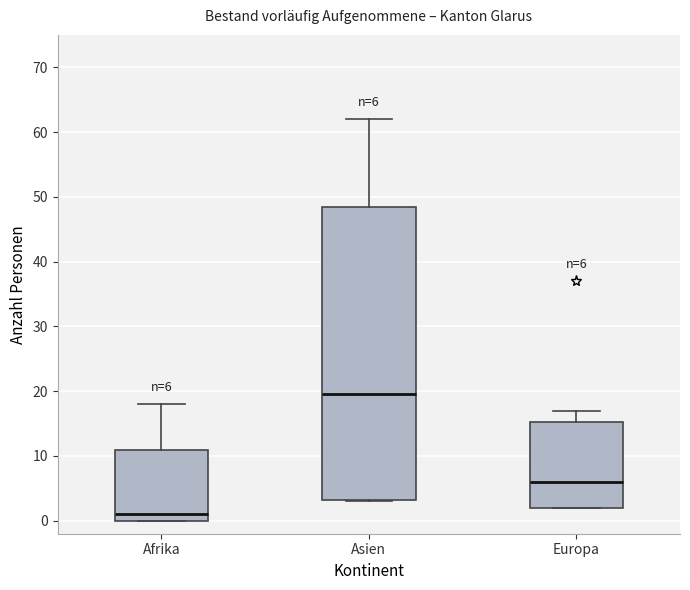

Comparing the boxes themselves (not the whiskers), which one is the tallest?

Asien